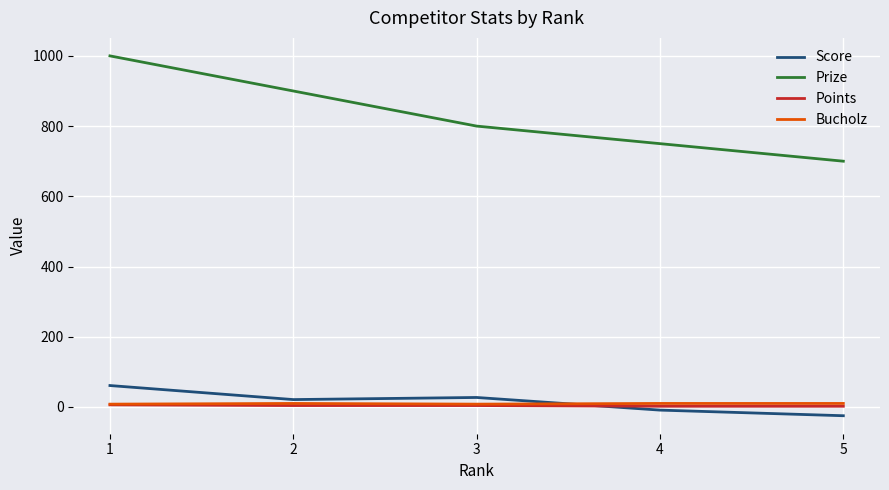

Between which two adjacent categories do Points and Score first intersect?

3 and 4